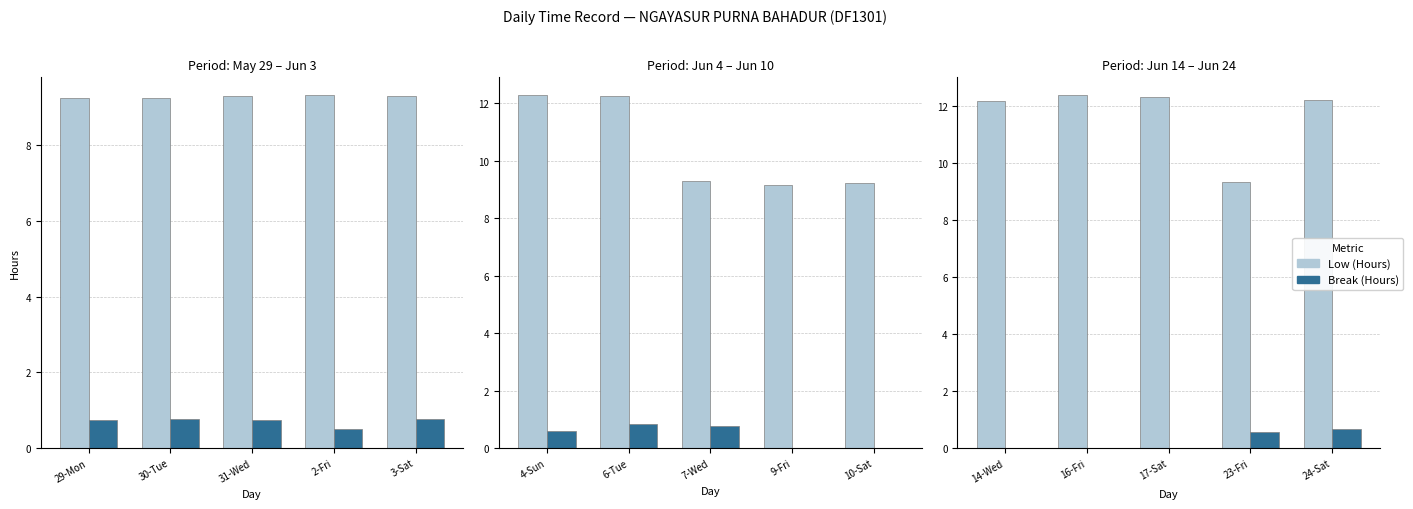

List the series in order of their overall mean, lowest first.

Break (Hours), Low (Hours)